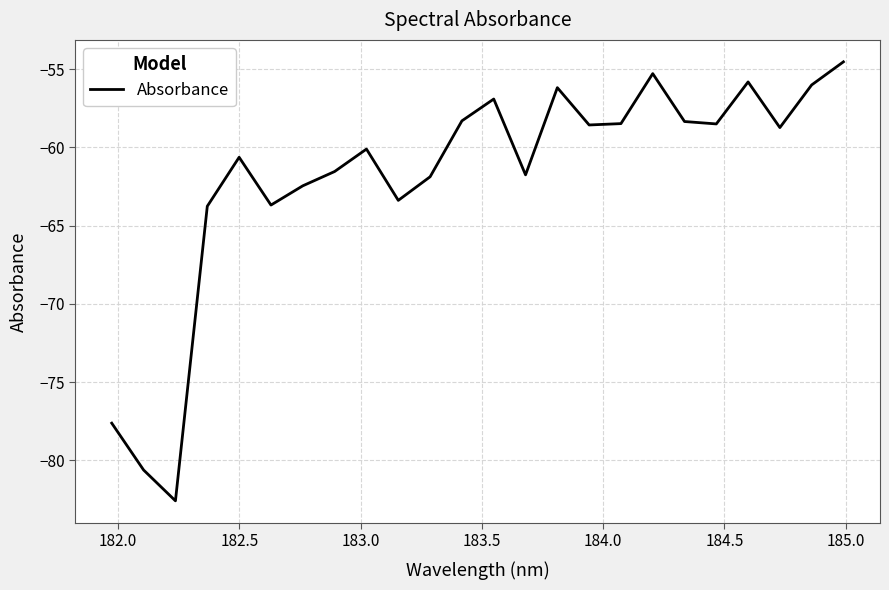

What is the minimum value shown in the chart?

-82.6